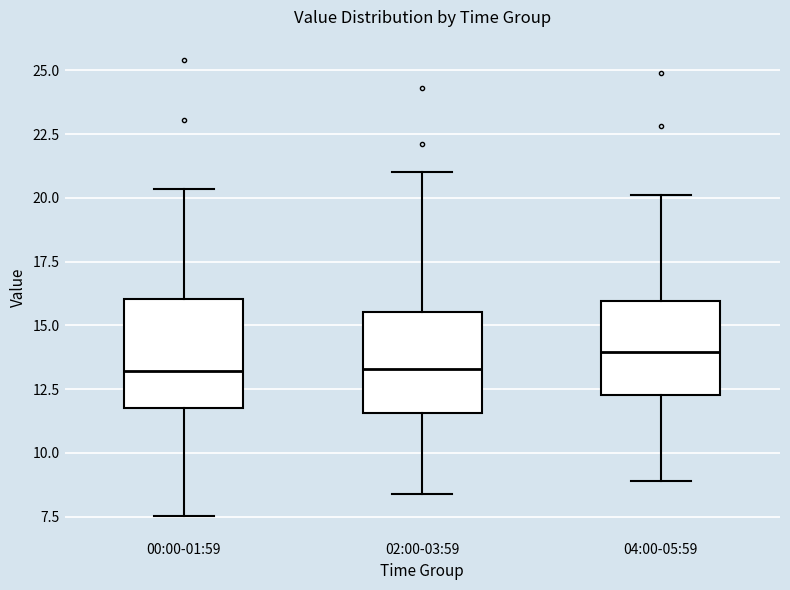

Where does the upper whisker of the box for 00:00-01:59 end on the y-axis? The values are not printed on the chart, so give them approximately, as read against the axis.

20.5